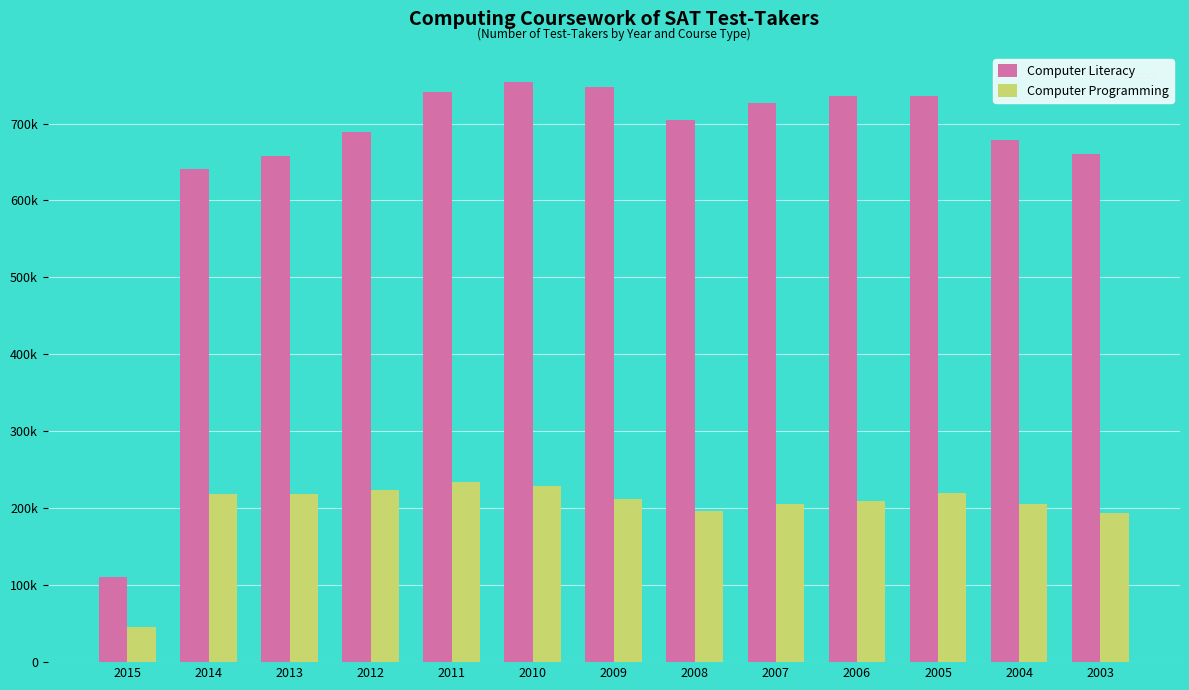

What are all the series names shown in the legend?

Computer Literacy, Computer Programming